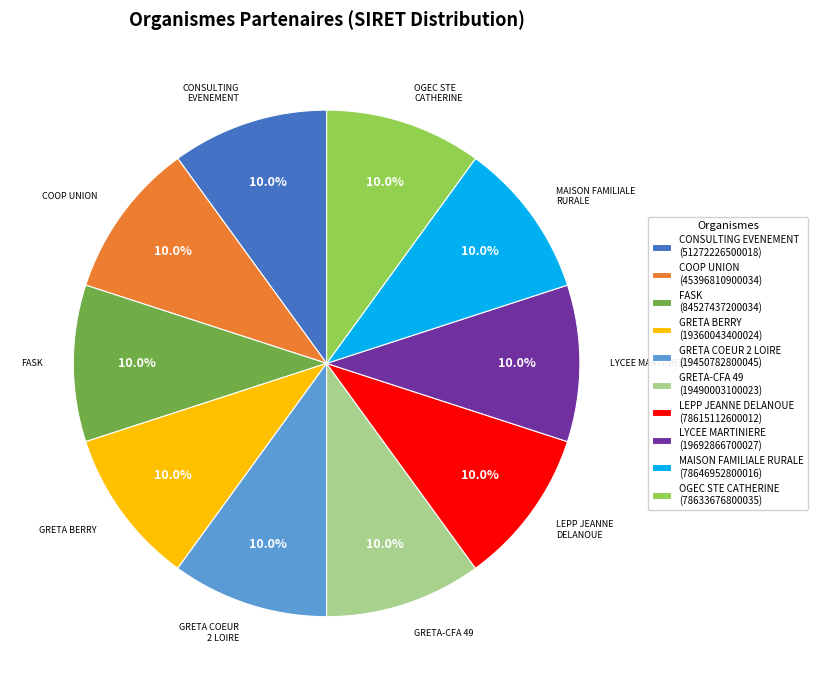

Is there a majority slice in this chart?

No